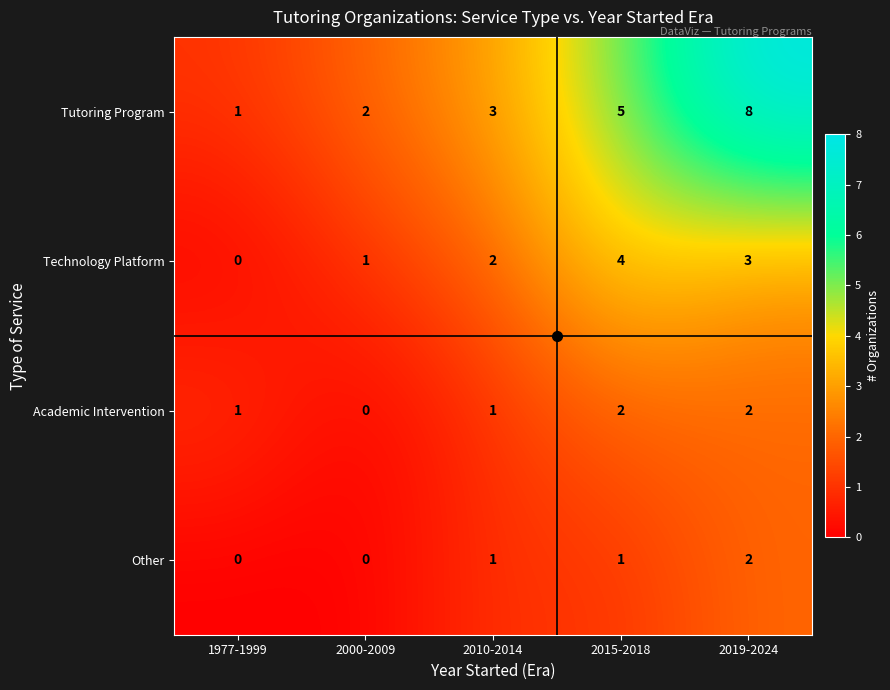

At which label is Technology Platform closest to 2?

2010-2014